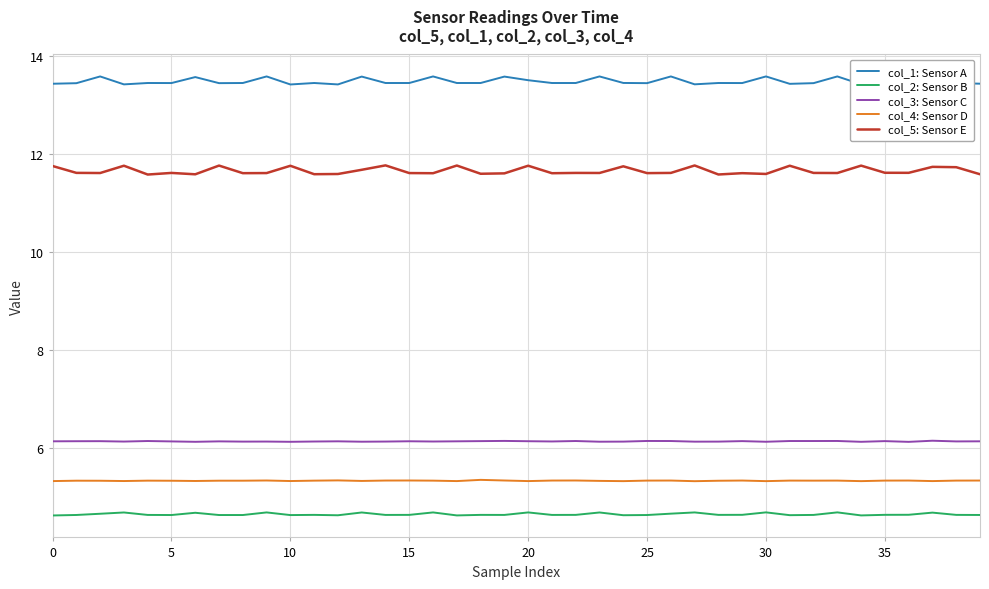

True or false: col_2: Sensor B and col_5: Sensor E cross at least once.

False